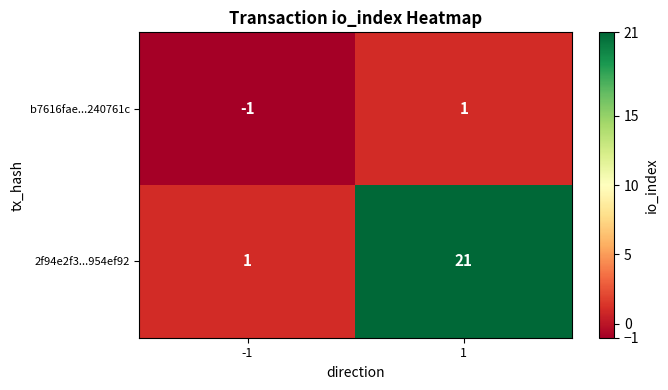

Reading left to right, what are all the values shown in this chart?

b7616fae...240761c: -1=-1	1=1
2f94e2f3...954ef92: -1=1	1=21